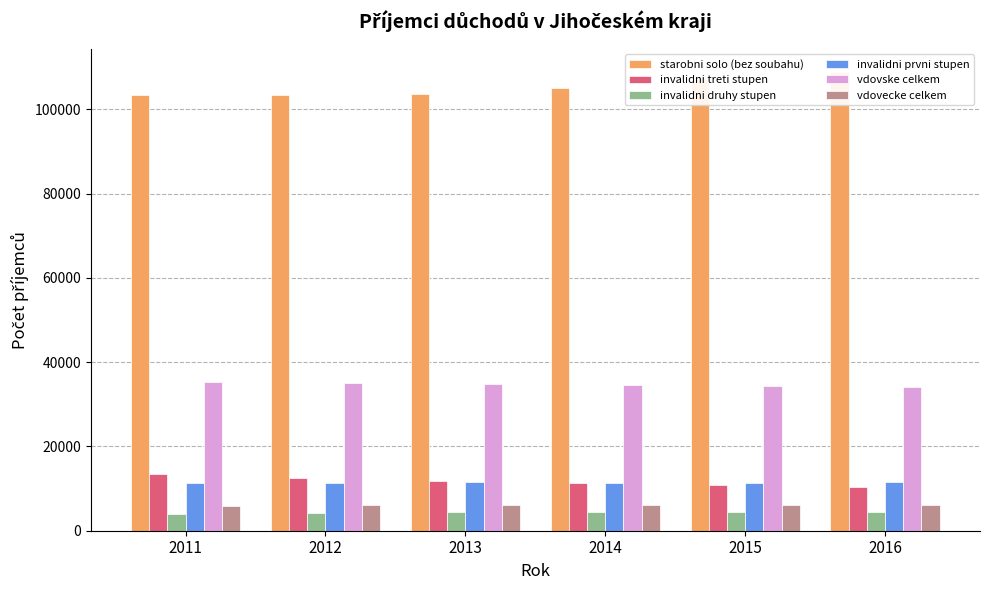

At which label is invalidni prvni stupen closest to 11485?

2013